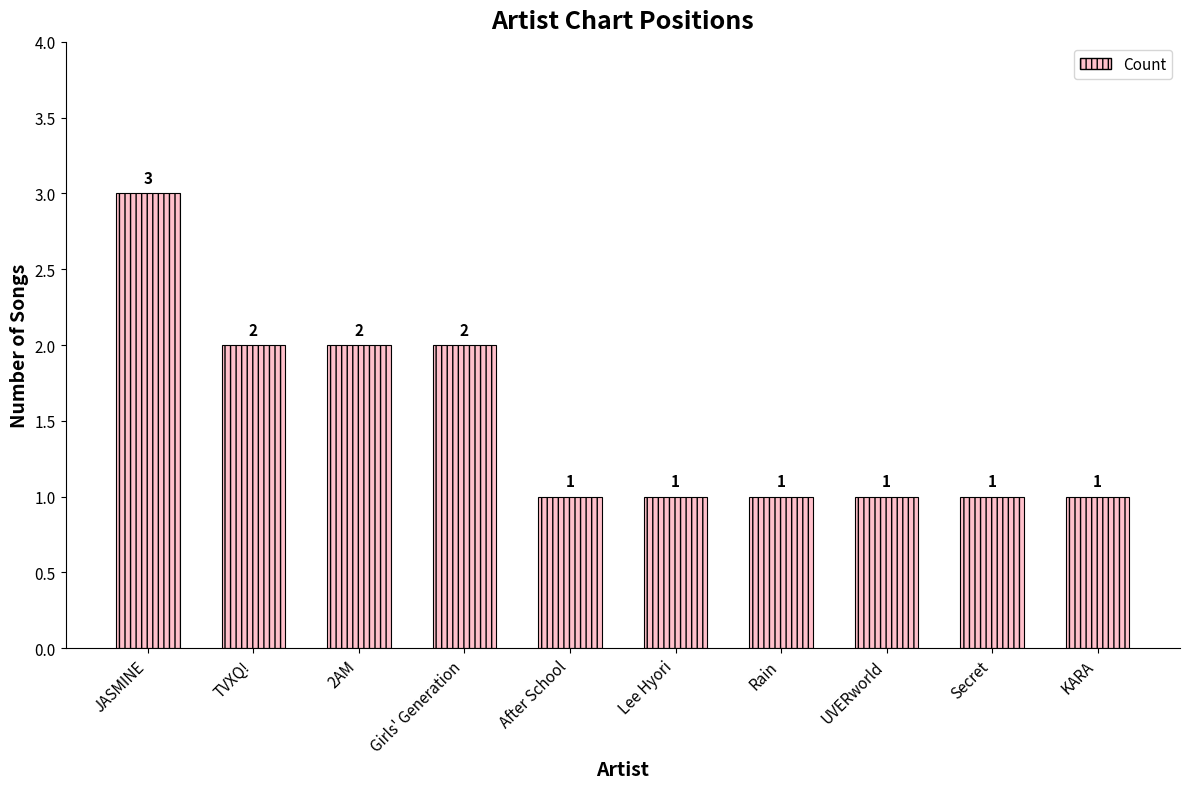

What is the label of the 6th bar from the right?

After School